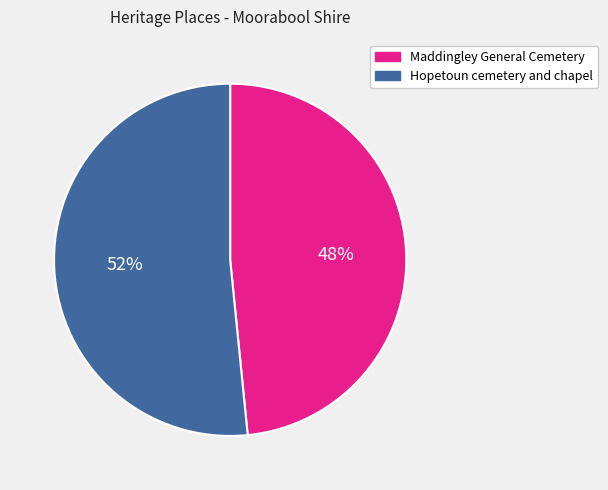

Count the number of slices in the pie.

2